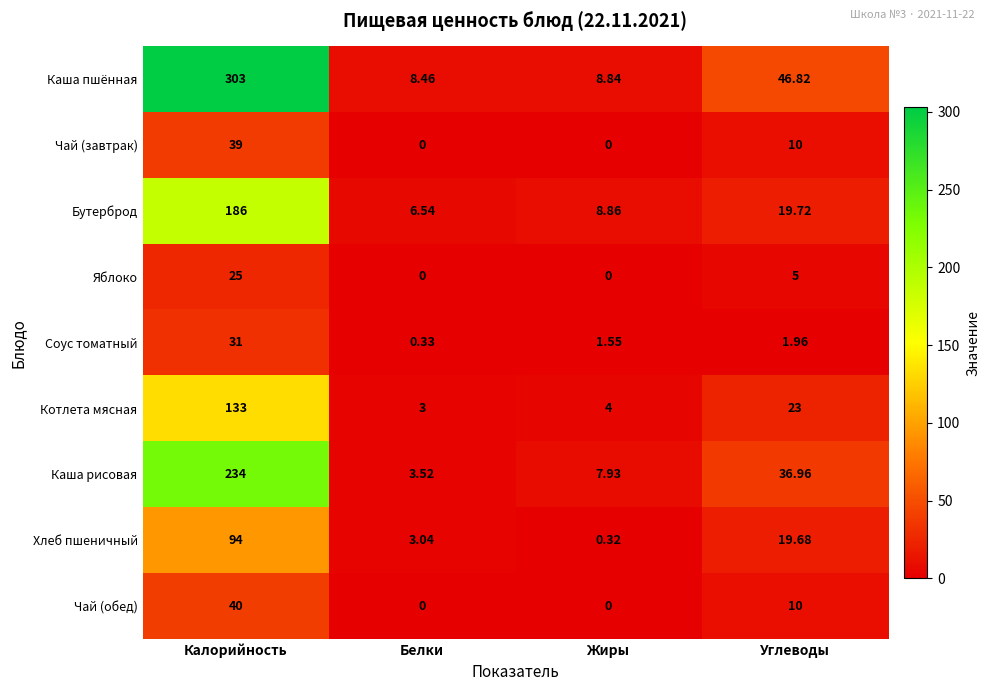

Which series has the widest spread of values?

Каша пшённая